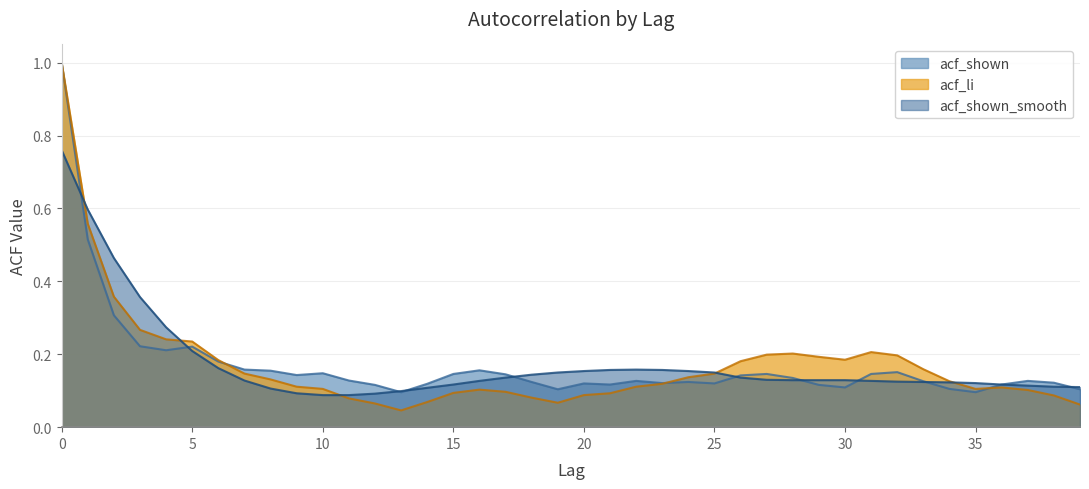

How many categories are shown in the chart?

40